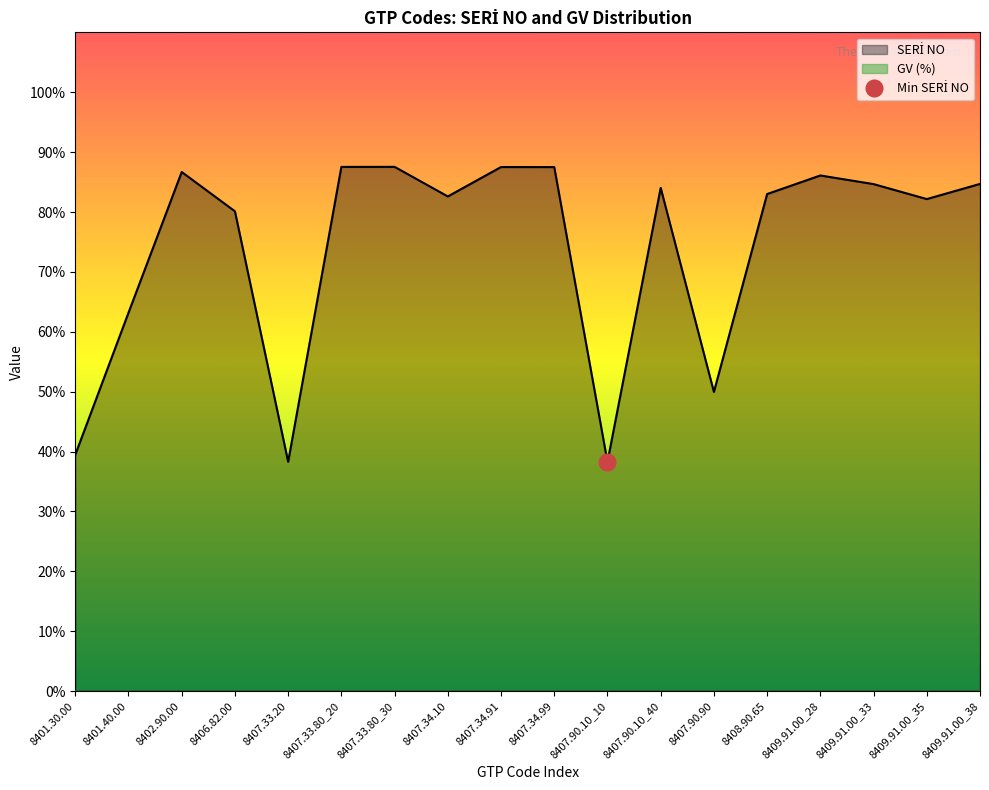

What is the difference between the values at 8409.91.00_33 and 8407.90.10_10?

0.5